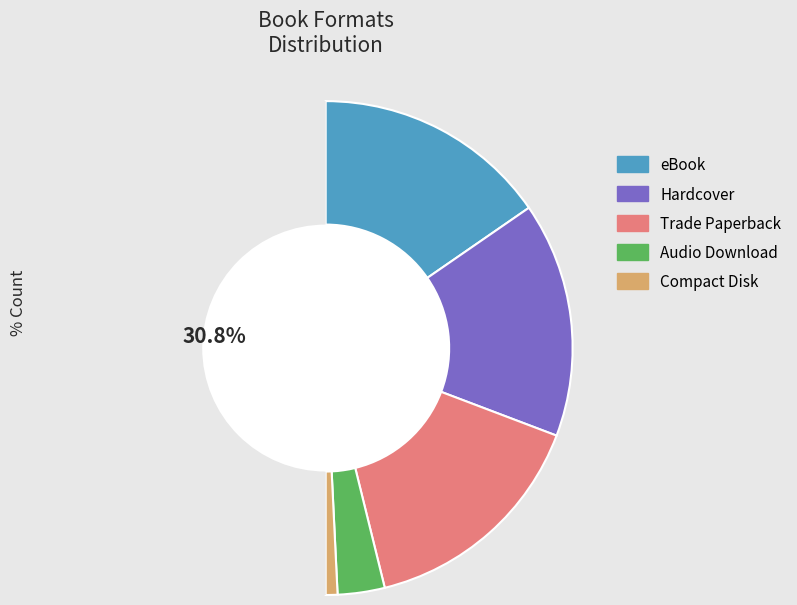

How many slices are in this pie chart?

5